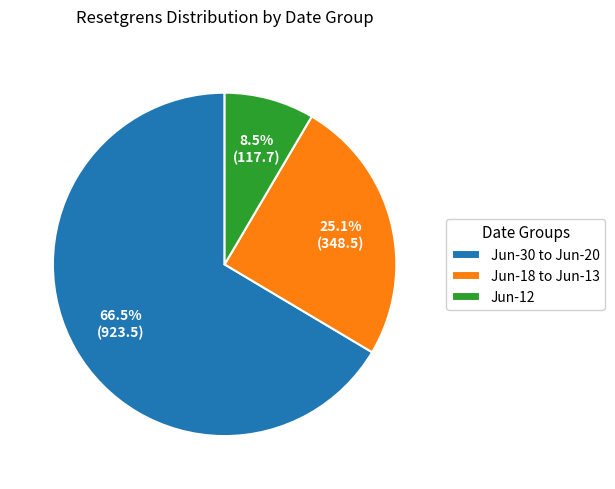

What is the ratio of the value at Jun-12 to the value at Jun-18 to Jun-13?

0.3